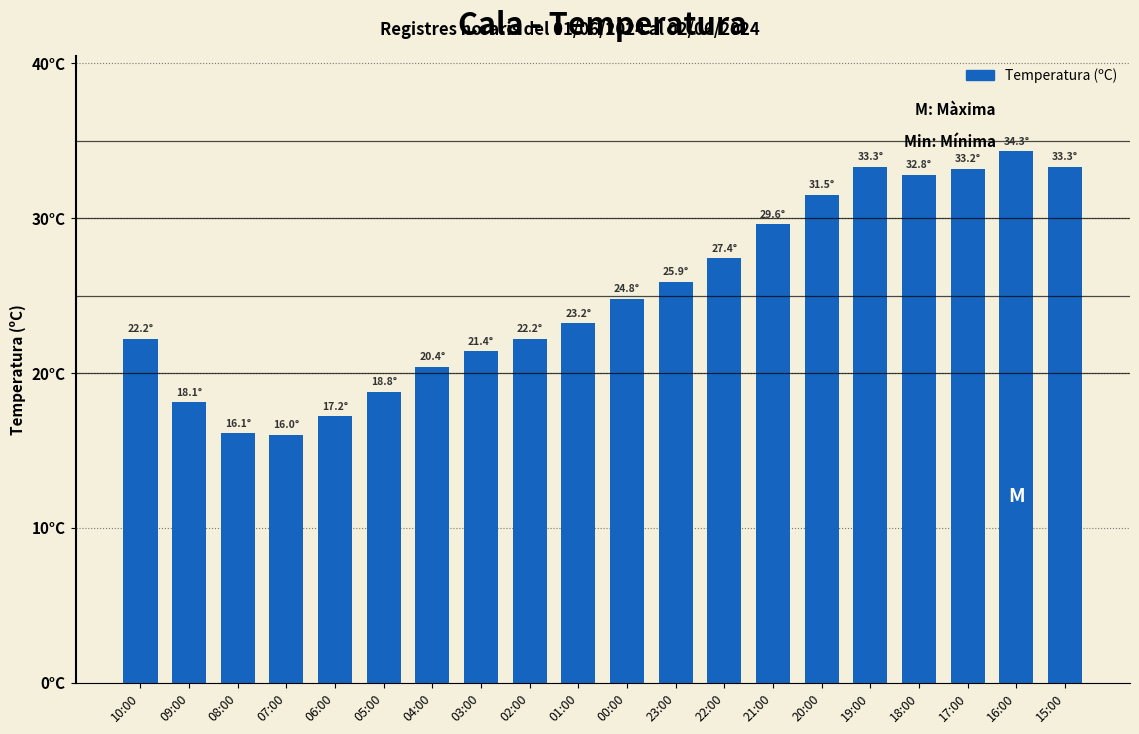

Are the bars horizontal?

No